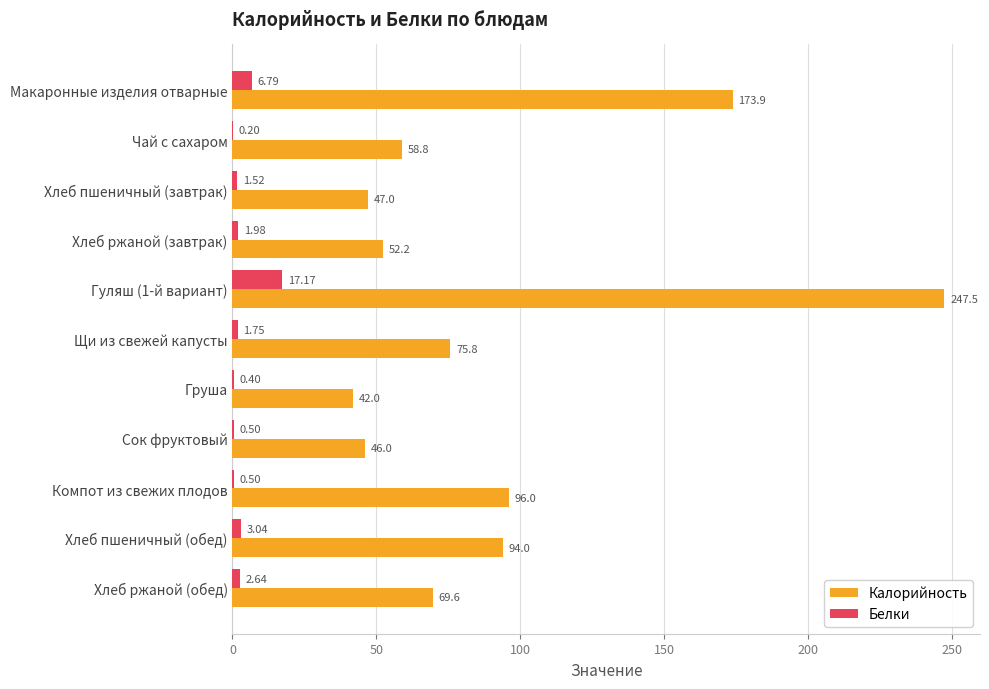

Between Хлеб ржаной (завтрак) and Гуляш (1-й вариант), which series saw the biggest shift?

Калорийность